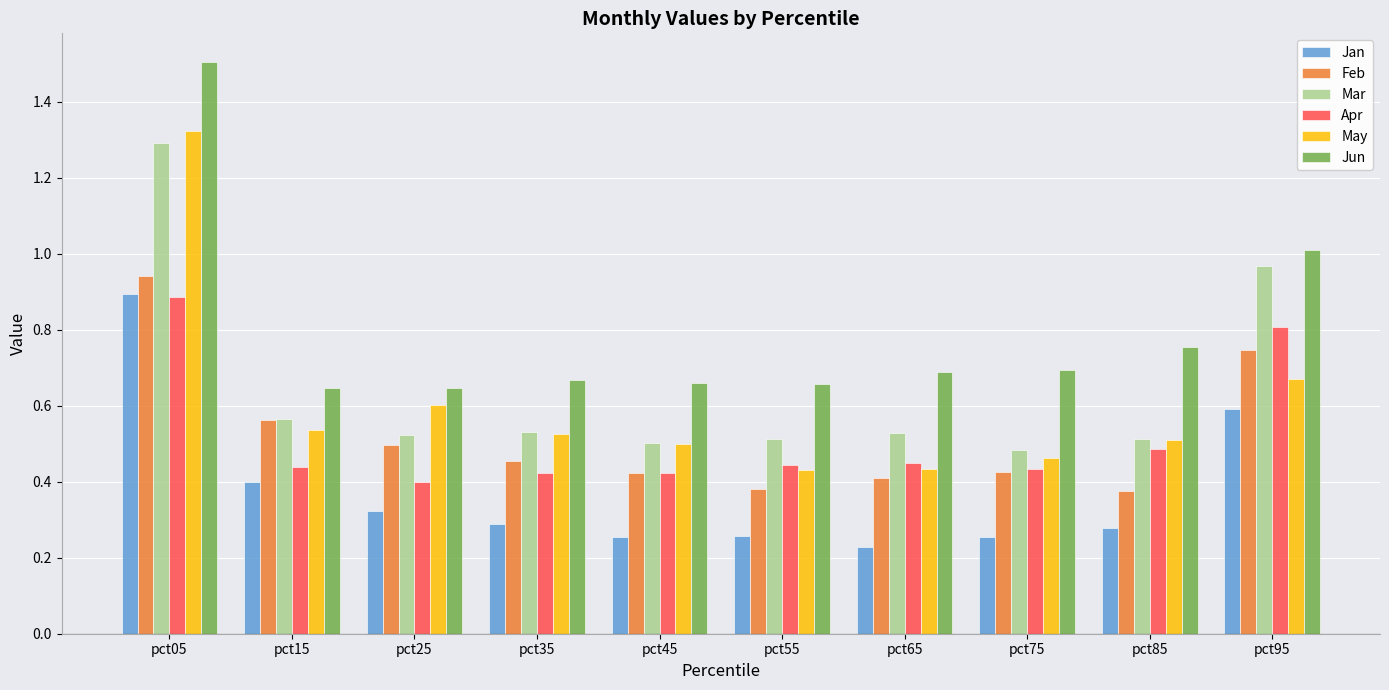

Is it true that May equals 0.5 at pct75?

True